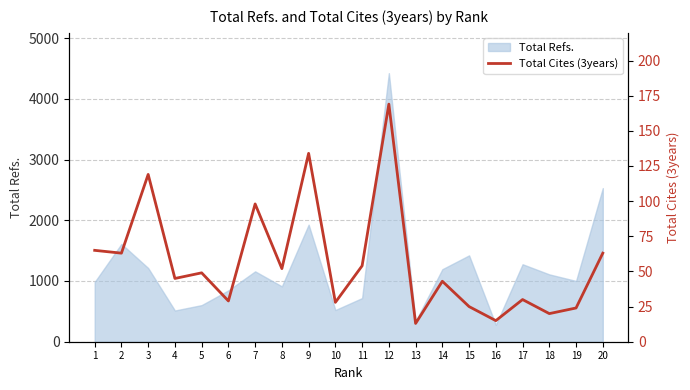

What is the lowest value of the Total Refs. series?

278